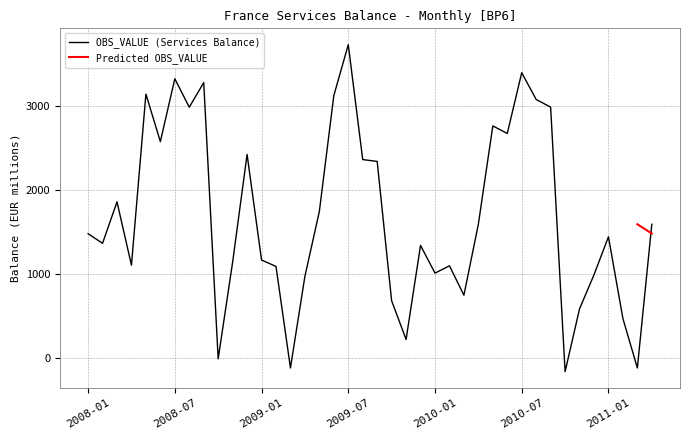

Between 2011-03 and 2009-06, which is larger?

2009-06